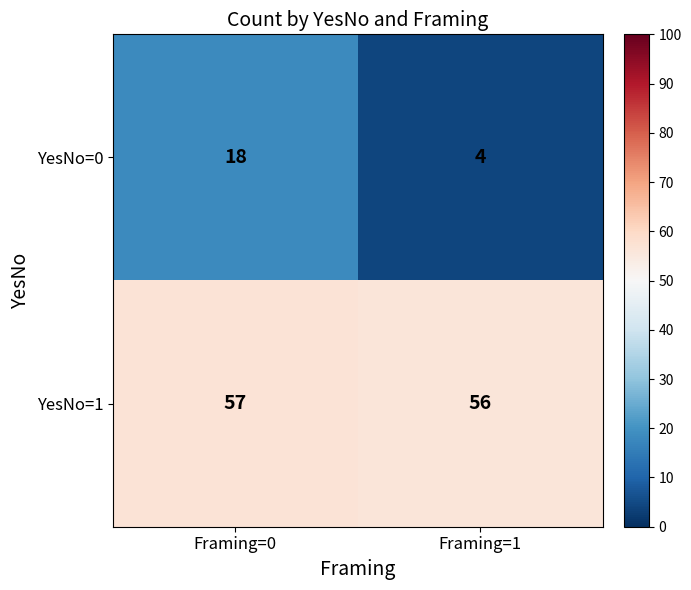

What is the average value of the YesNo=0 series?

11